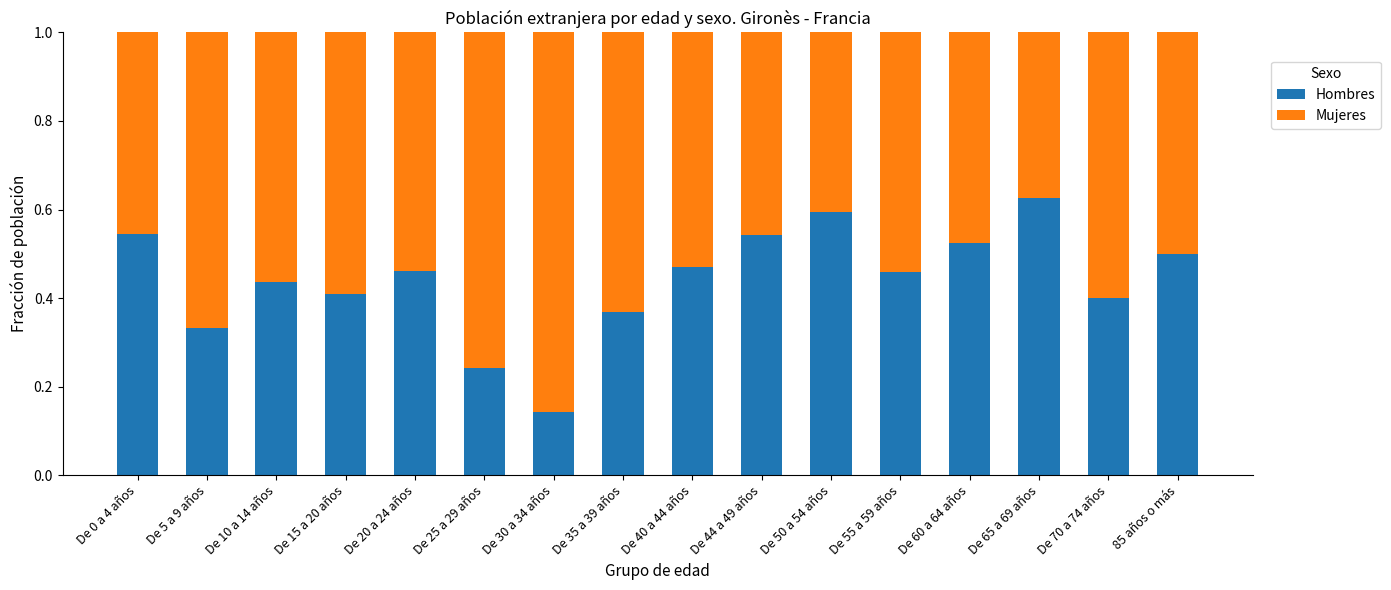

How many categories are shown in the chart?

16